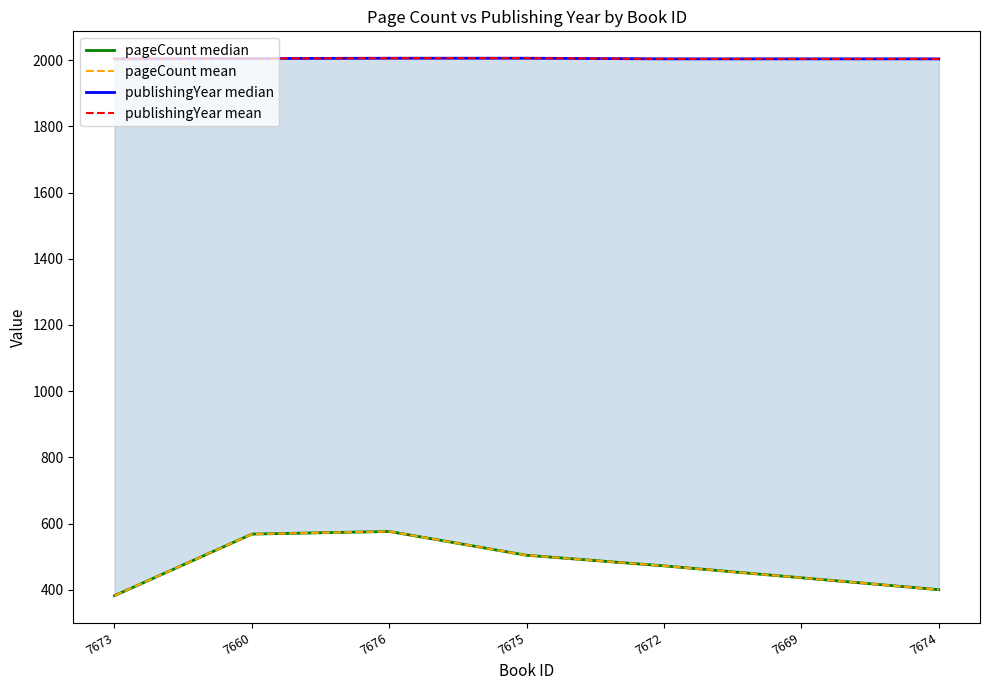

At how many categories does at least one series exceed 1181?

7